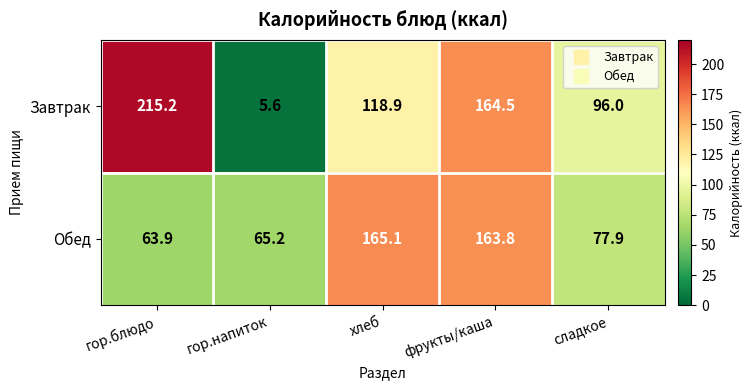

Where does the Завтрак series first go above 118?

гор.блюдо